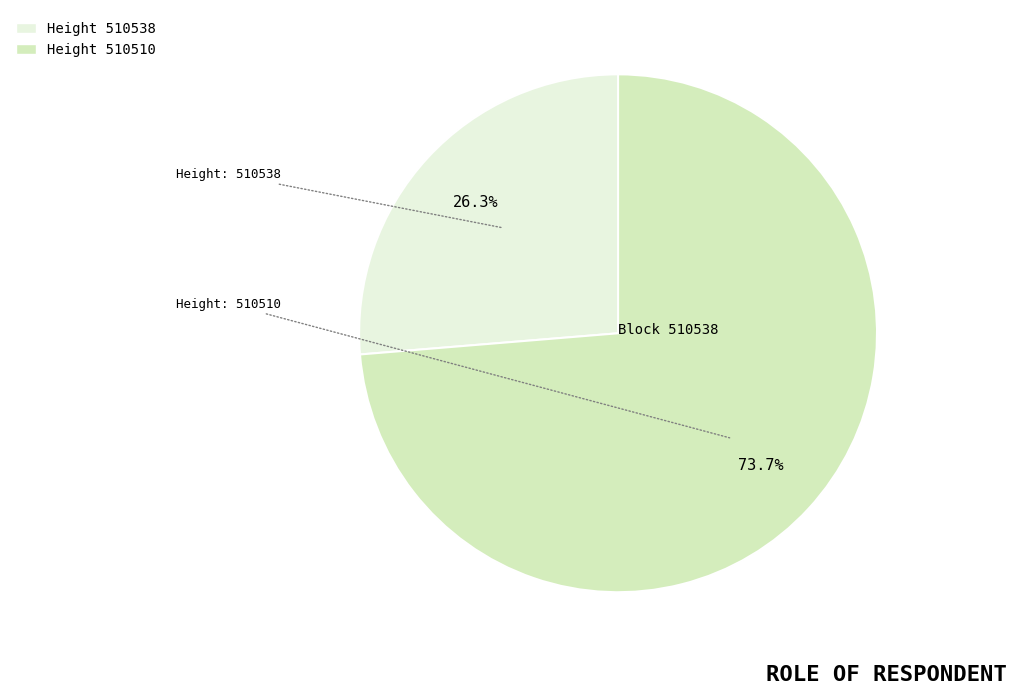

Is there a majority slice in this chart?

Yes